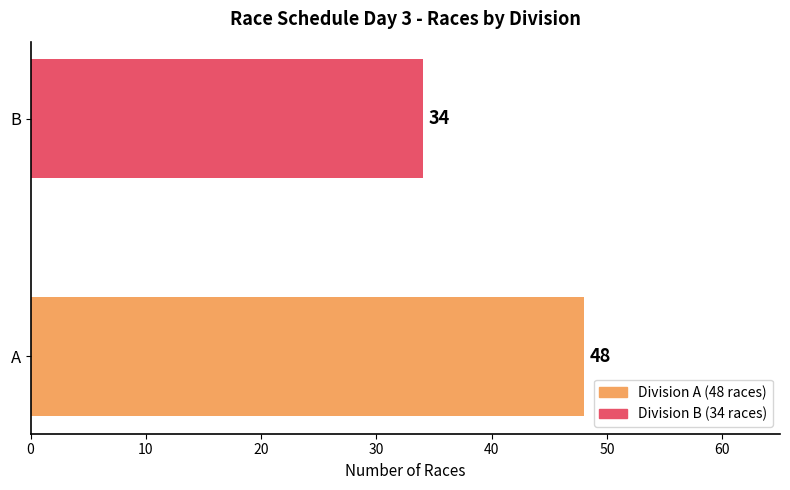

Is it true that the value at A is 77?

False